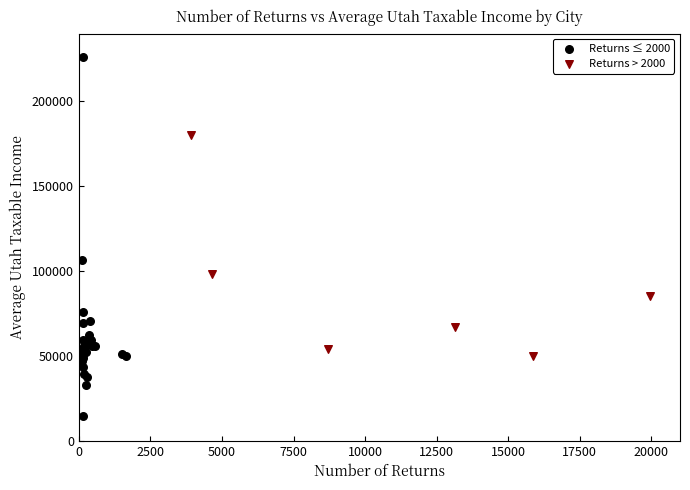

Which series reaches the minimum Y coordinate?

Returns ≤ 2000